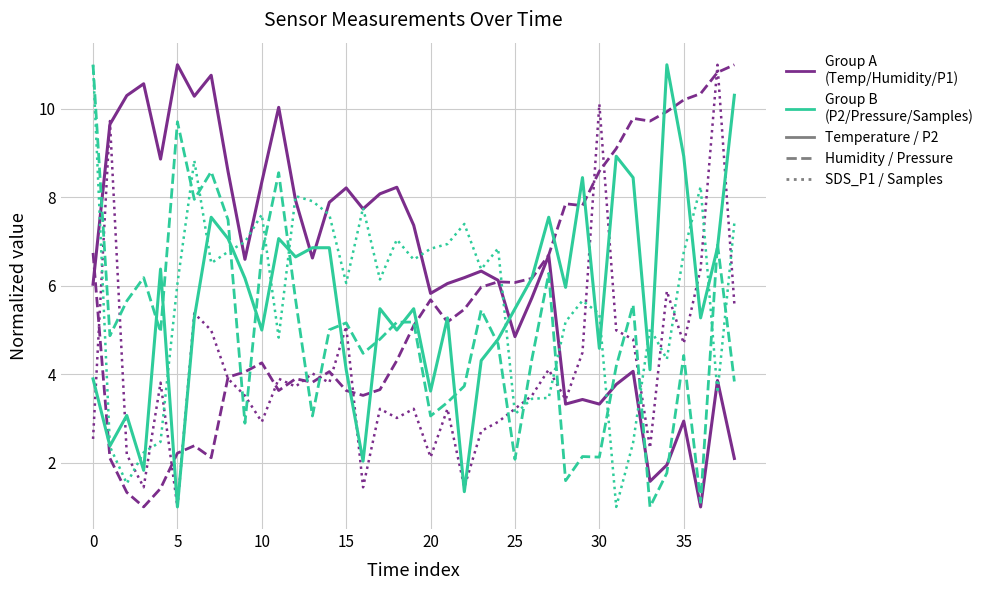

What is the minimum value shown in the chart?

1.0